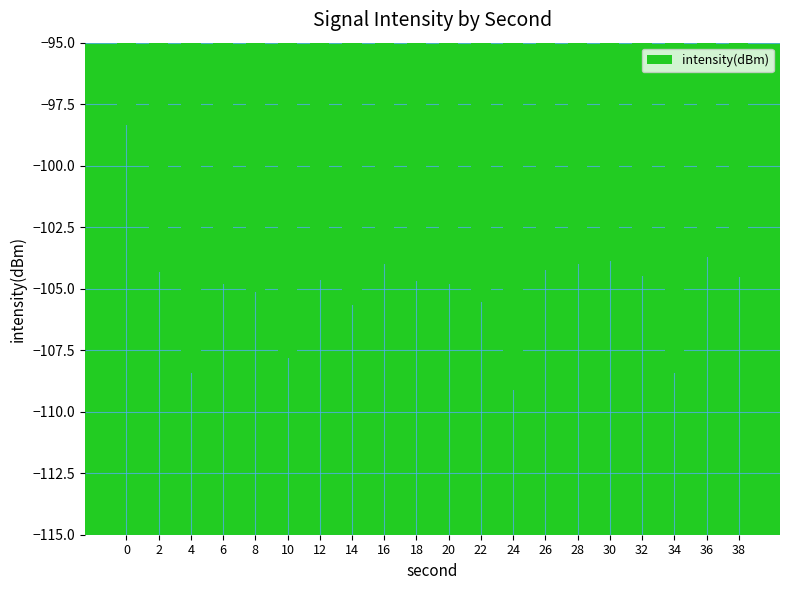

How many categories are shown in the chart?

20